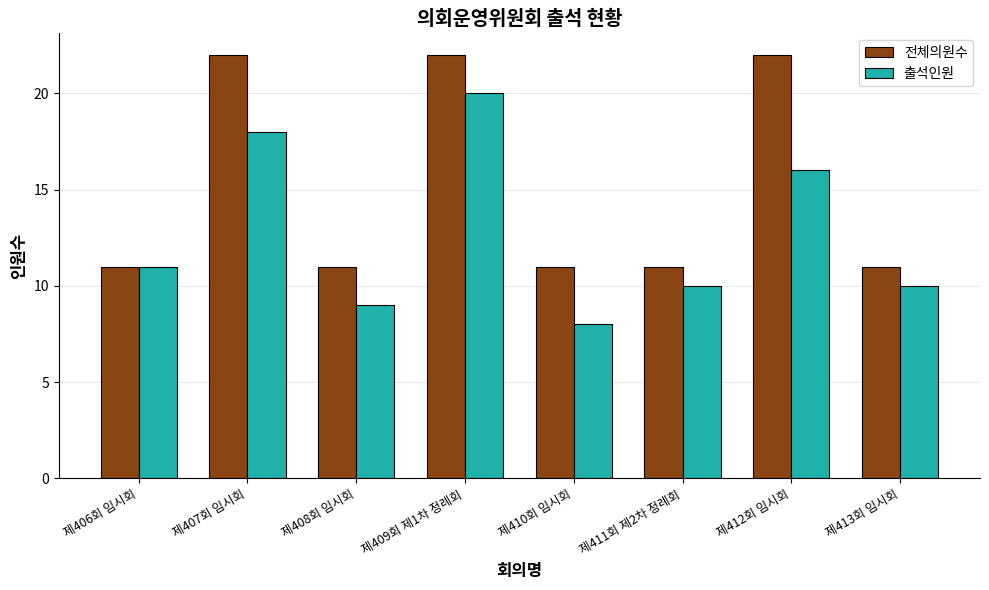

What is the sum of the 전체의원수 values at 제413회 임시회 and 제410회 임시회?

22